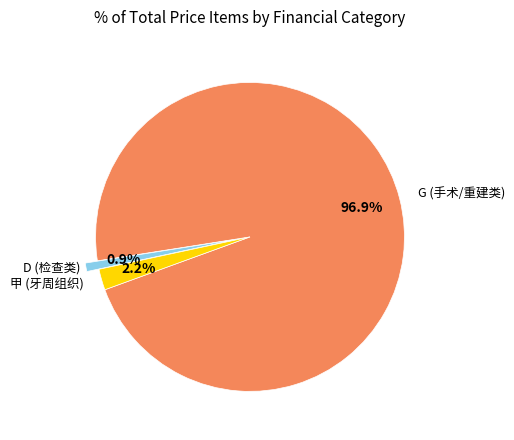

Does any single category account for the majority?

Yes